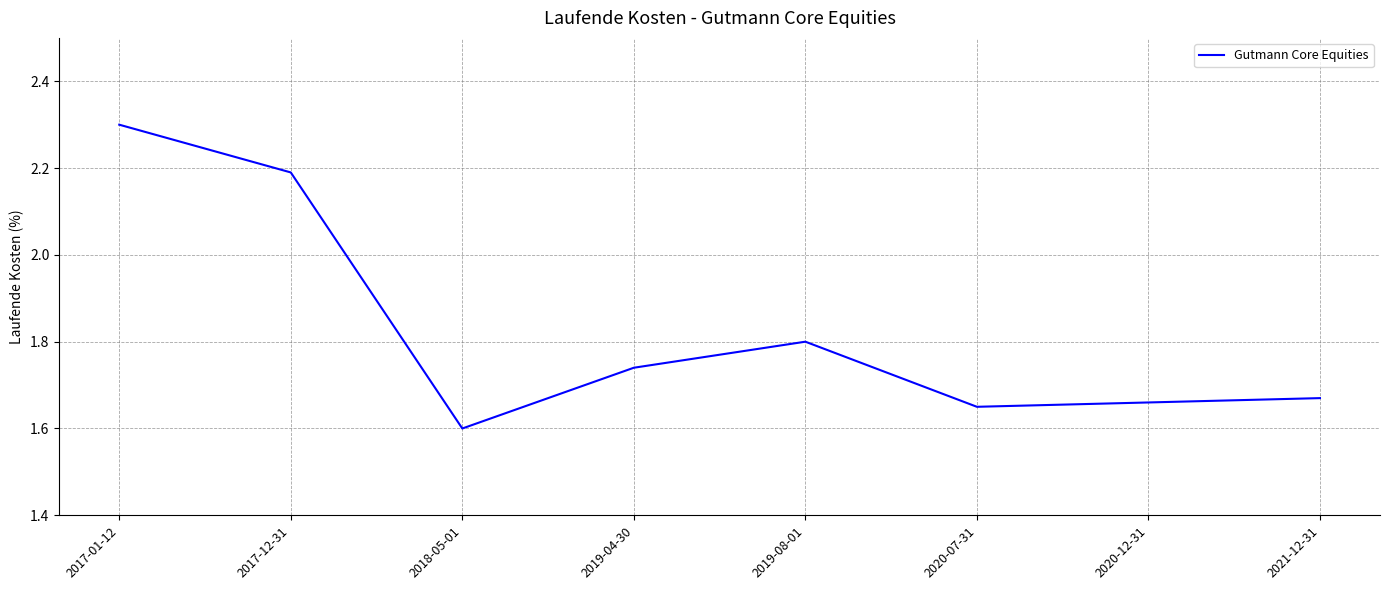

What position from the right is 2018-05-01?

6